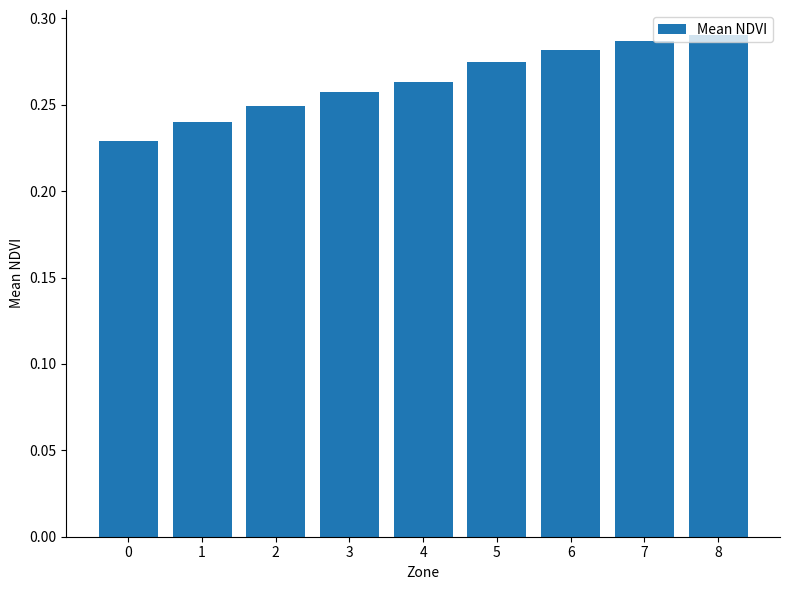

Rank the categories by value from highest to lowest.

8, 7, 6, 5, 4, 3, 2, 1, 0